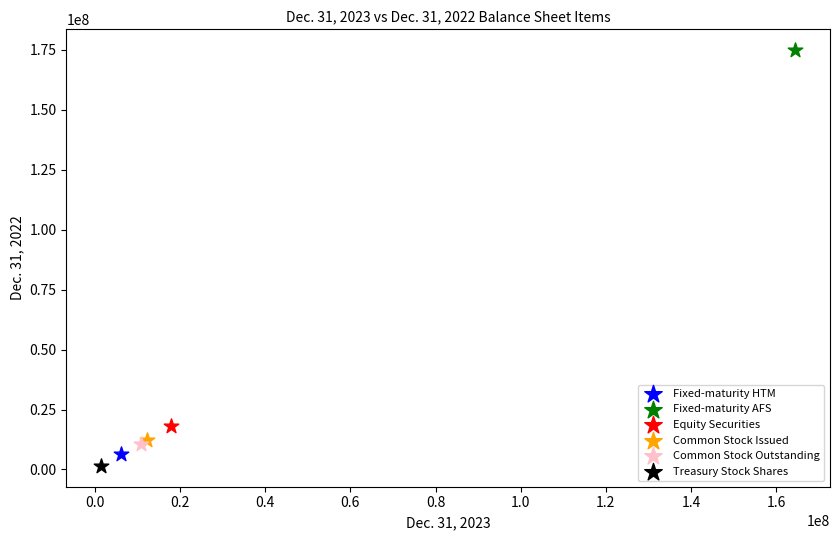

What are all the series names shown in the legend?

Fixed-maturity HTM, Fixed-maturity AFS, Equity Securities, Common Stock Issued, Common Stock Outstanding, Treasury Stock Shares